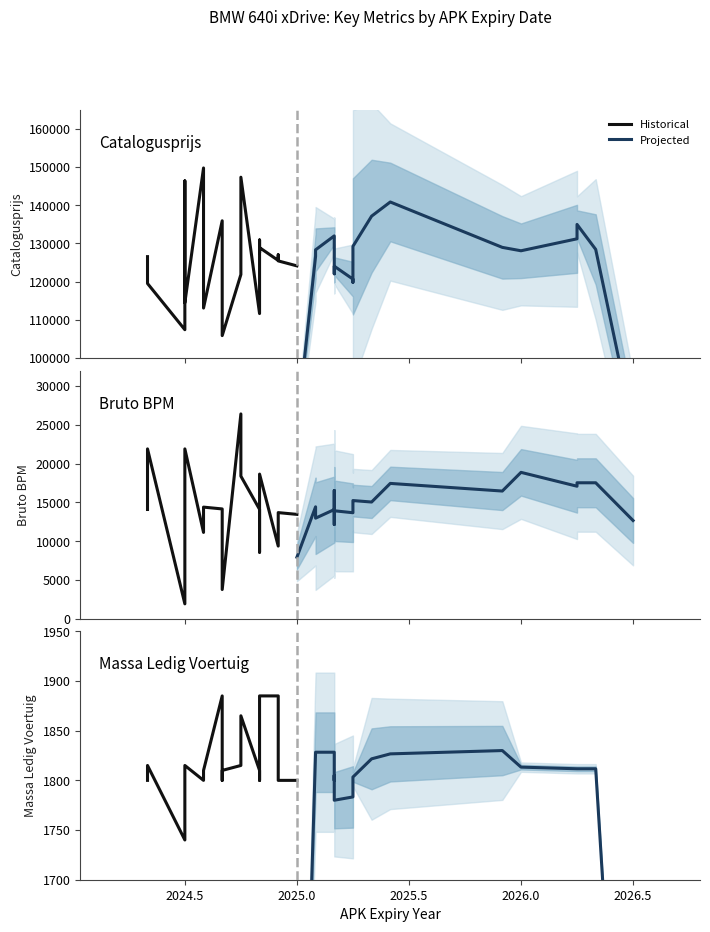

How many lines are shown in the chart?

3